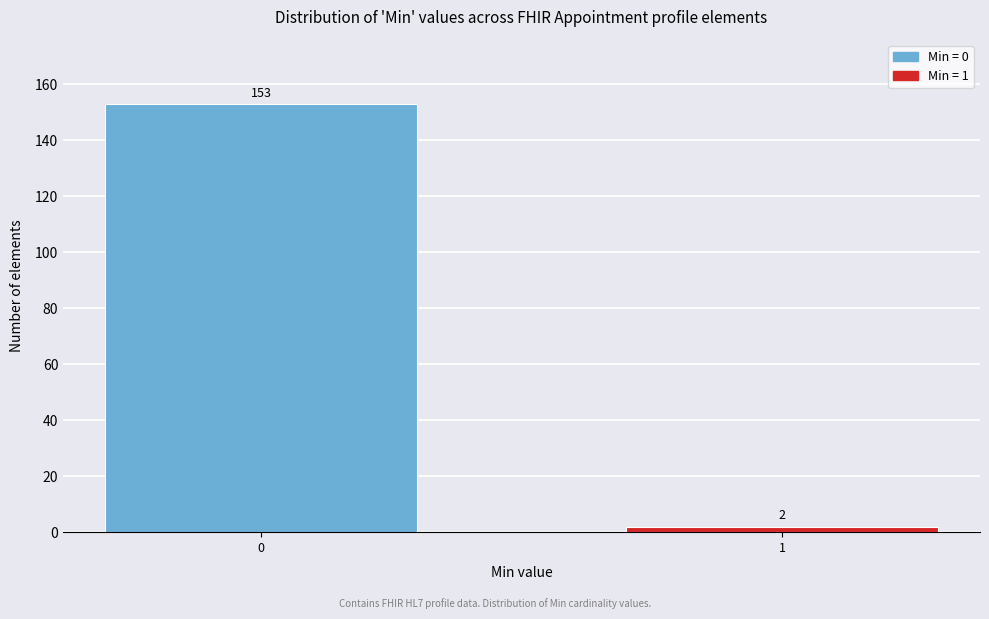

Reading left to right, list all the values displayed in this chart.

0=153	1=2